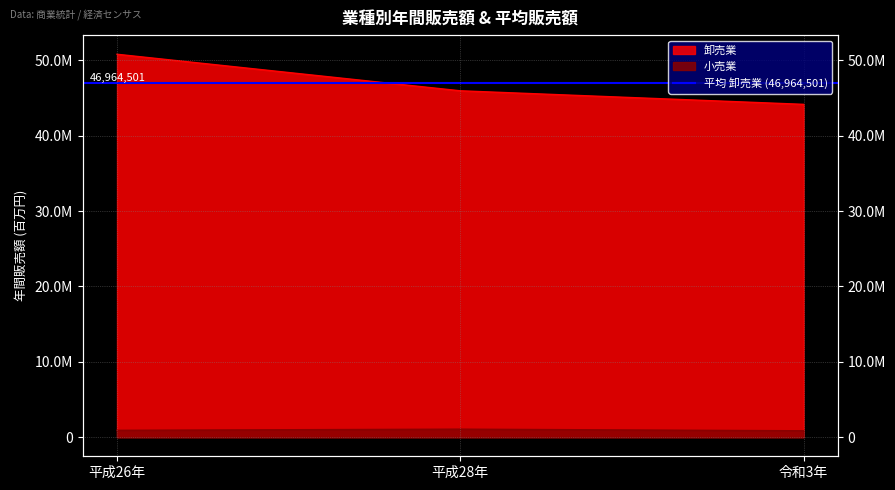

What is the label of the 3rd point from the right?

平成26年